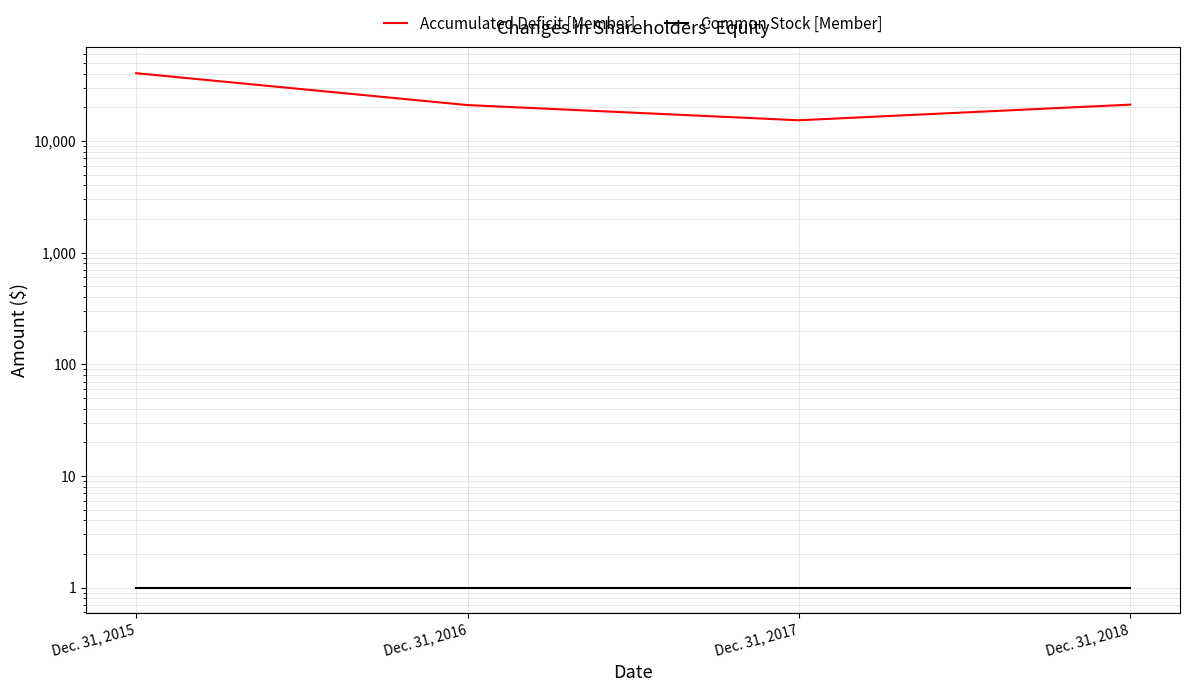

Reading left to right, transcribe all the data shown in this chart.

Accumulated Deficit [Member]: Dec. 31, 2015=40410	Dec. 31, 2016=20944	Dec. 31, 2017=15308	Dec. 31, 2018=21137
Common Stock [Member]: Dec. 31, 2015=1	Dec. 31, 2016=1	Dec. 31, 2017=1	Dec. 31, 2018=1